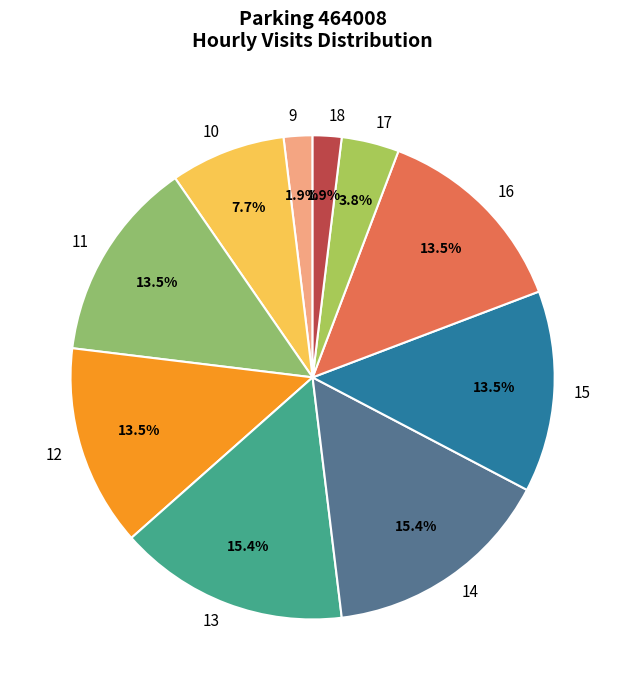

To the nearest percent, what is the difference between the largest and smallest slice percentages?

13%